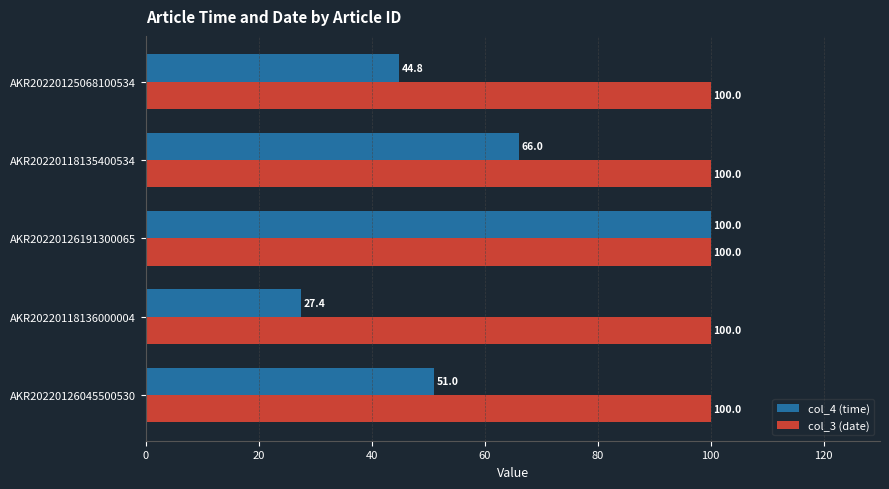

Is it true that col_4 (time) equals 9.7 at AKR20220125068100534?

False